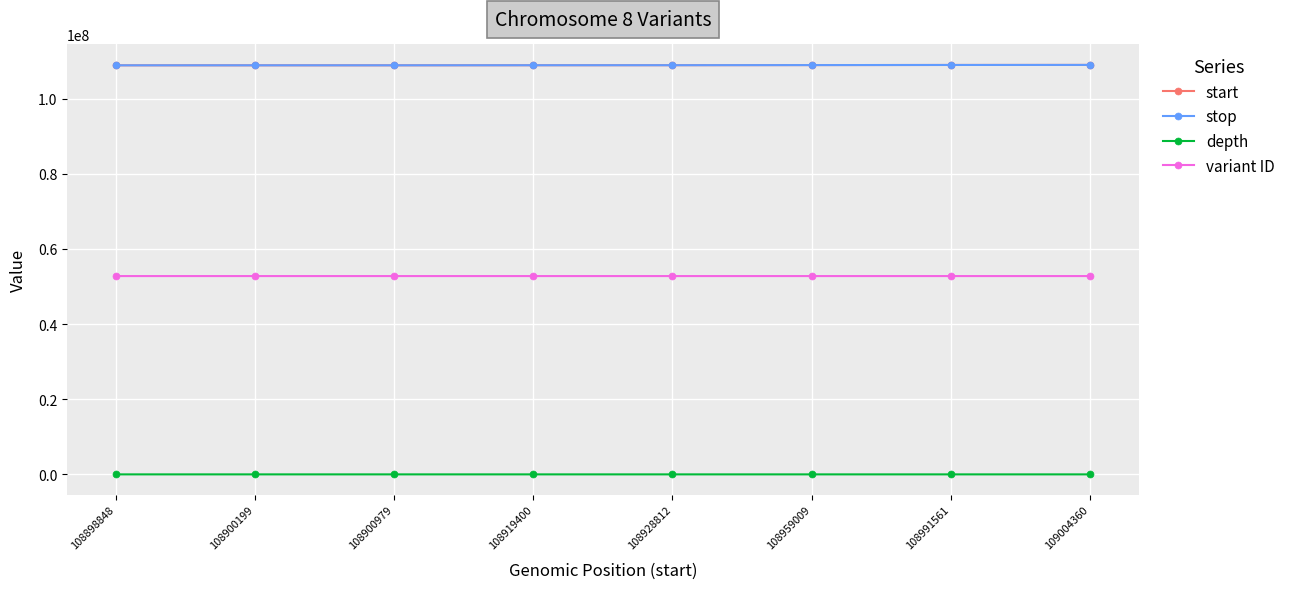

True or false: start has a value of 108959009 at 108959009.

True